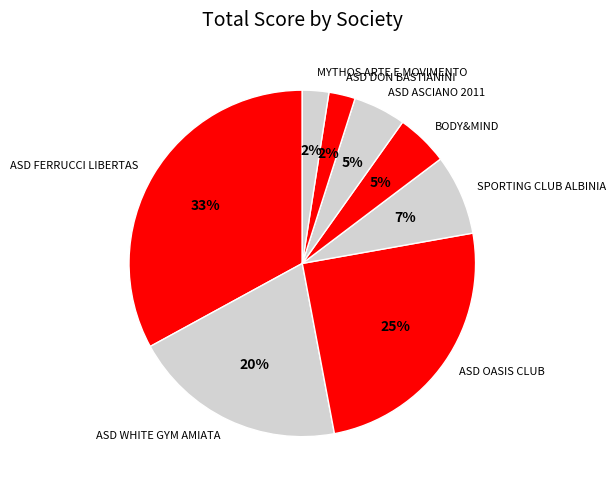

Which category has the biggest portion of the pie?

ASD FERRUCCI LIBERTAS